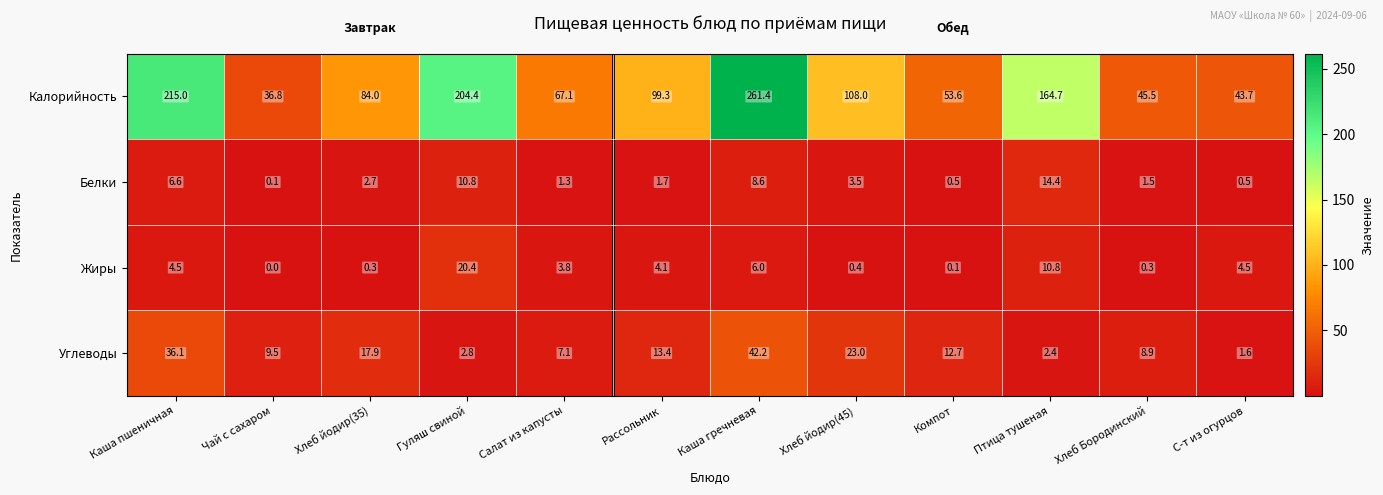

What is the maximum value for Белки?

14.4